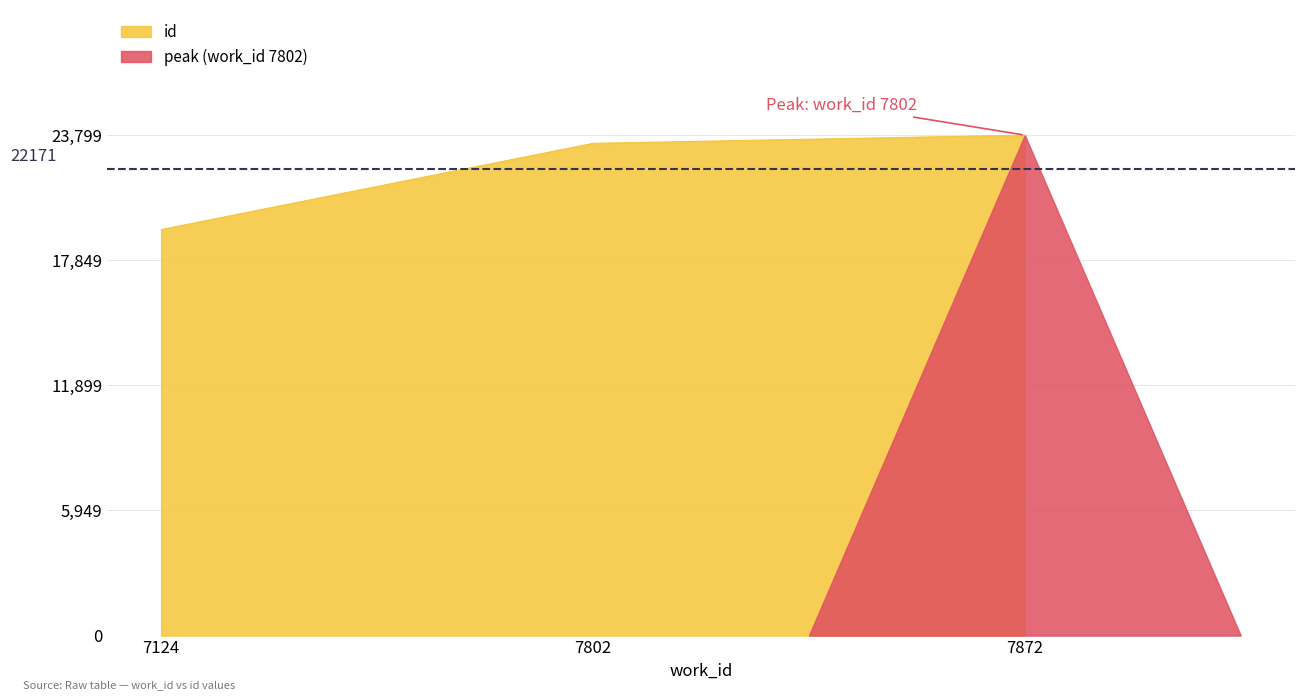

The value at 7872 is 23799. True or false?

True